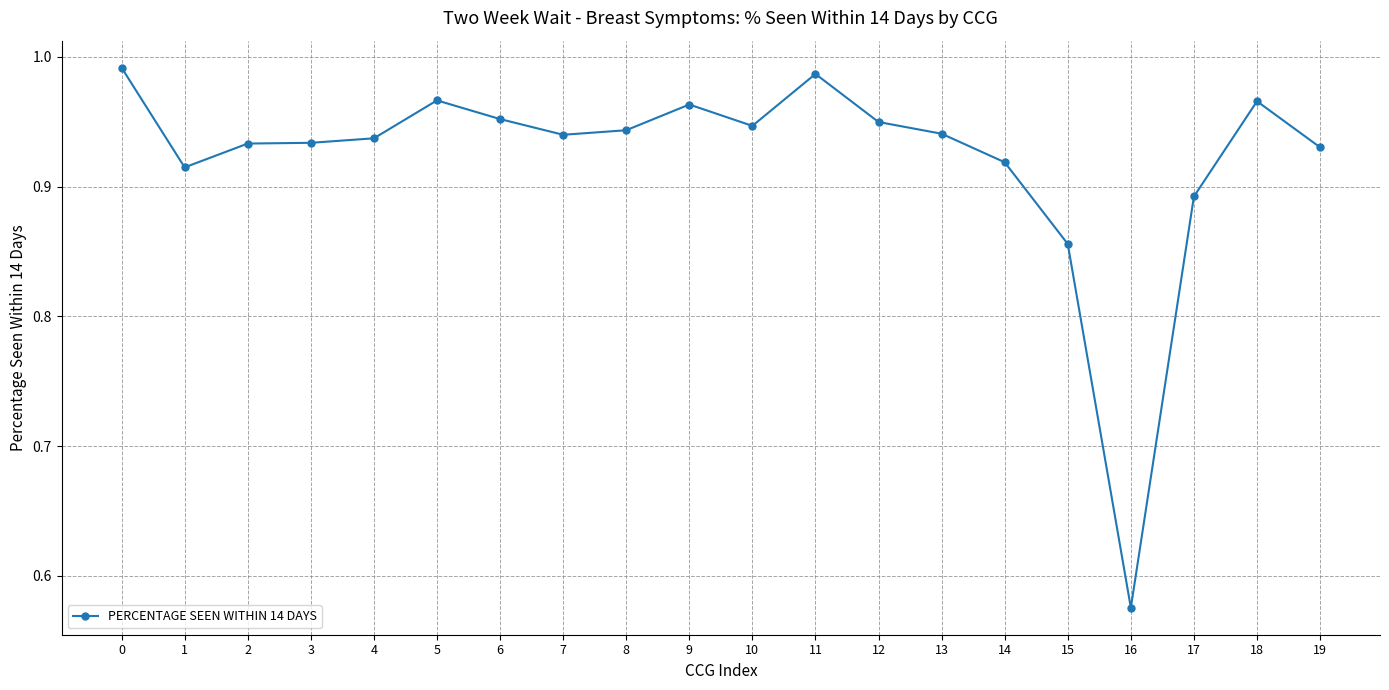

Is it true that the value at 1 is 1.4?

False